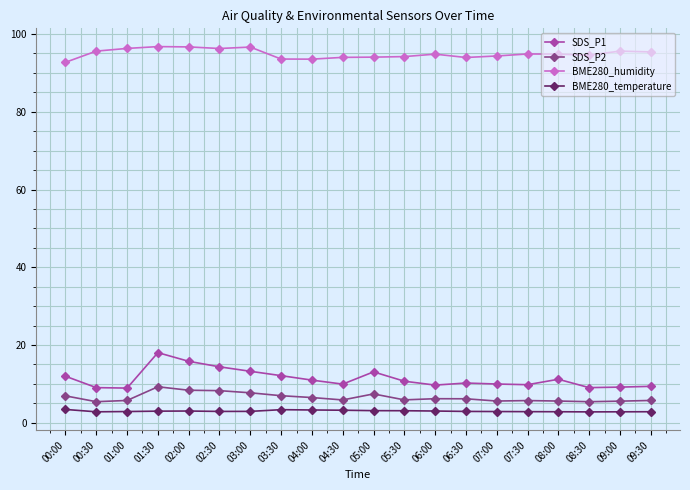

What is the total value across all series at 06:30?

113.3